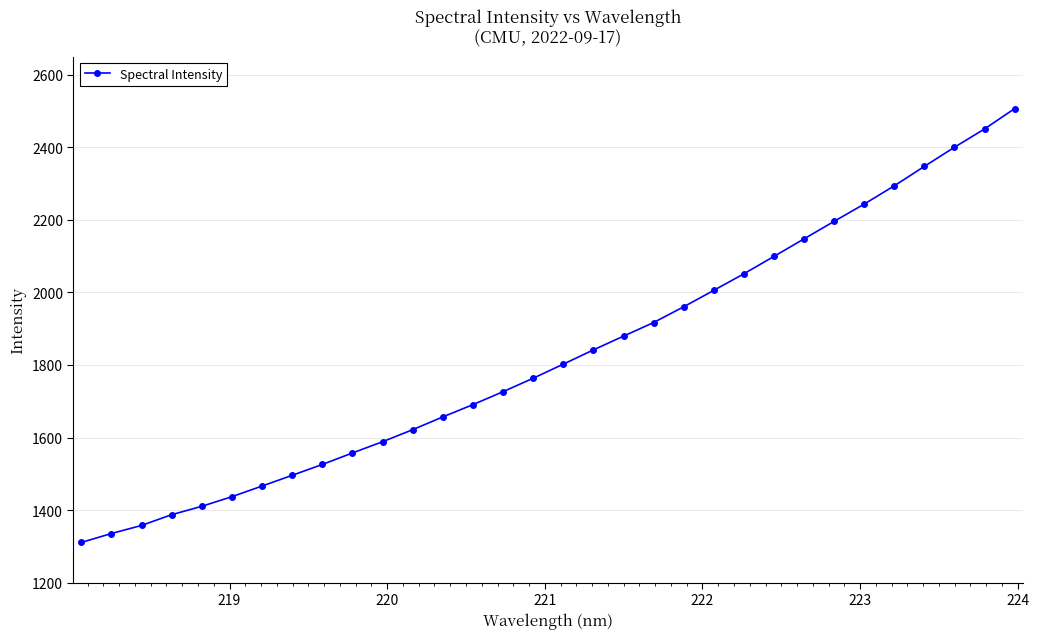

What is the greatest value displayed?

2506.7